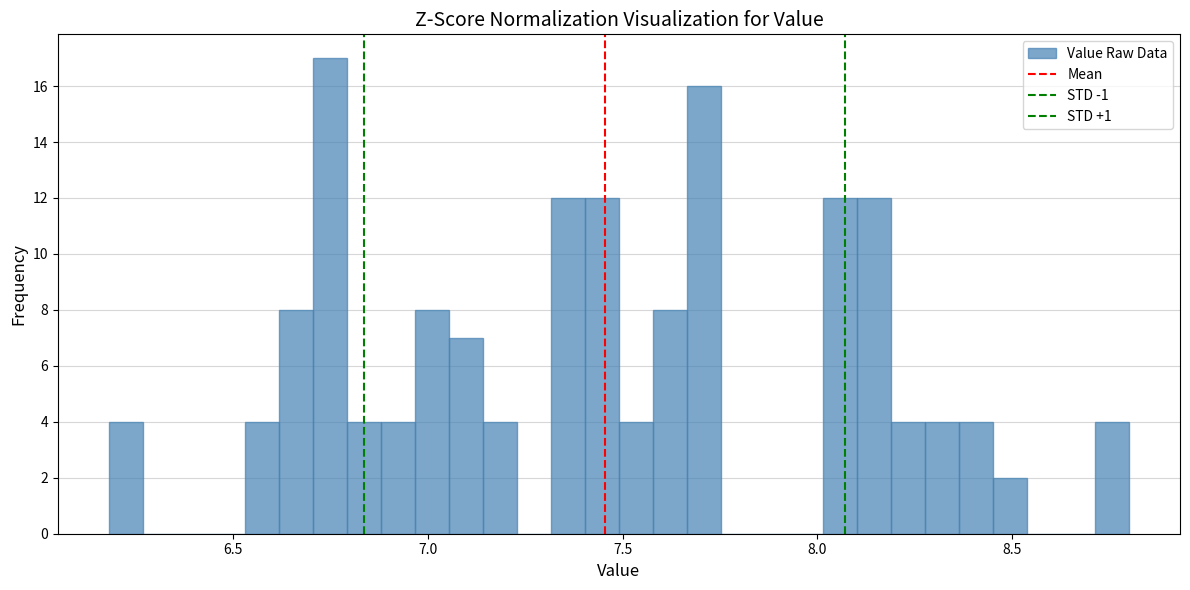

Around what value on the x-axis is the tallest bar? Give the approximate position of its centre, as read against the axis.

6.75